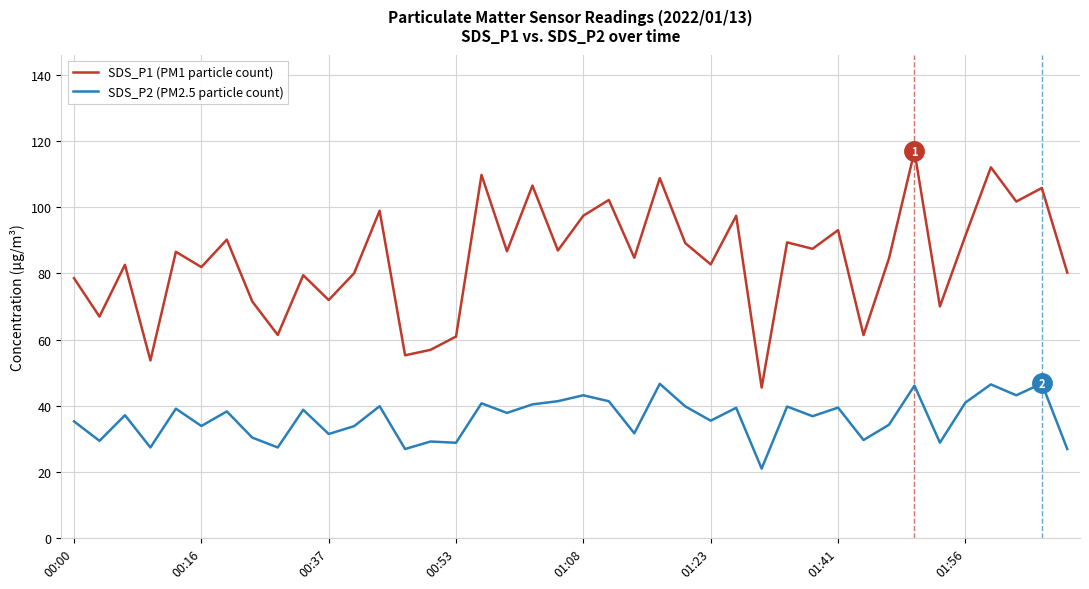

What is the greatest value displayed?

116.9